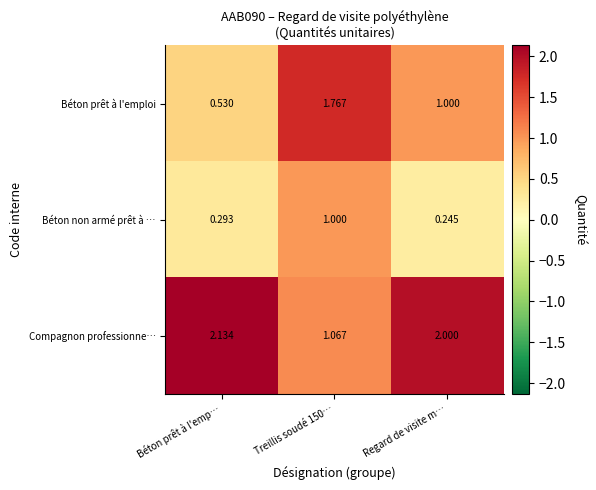

At which category does the chart reach its minimum across all series?

Regard de visite m…